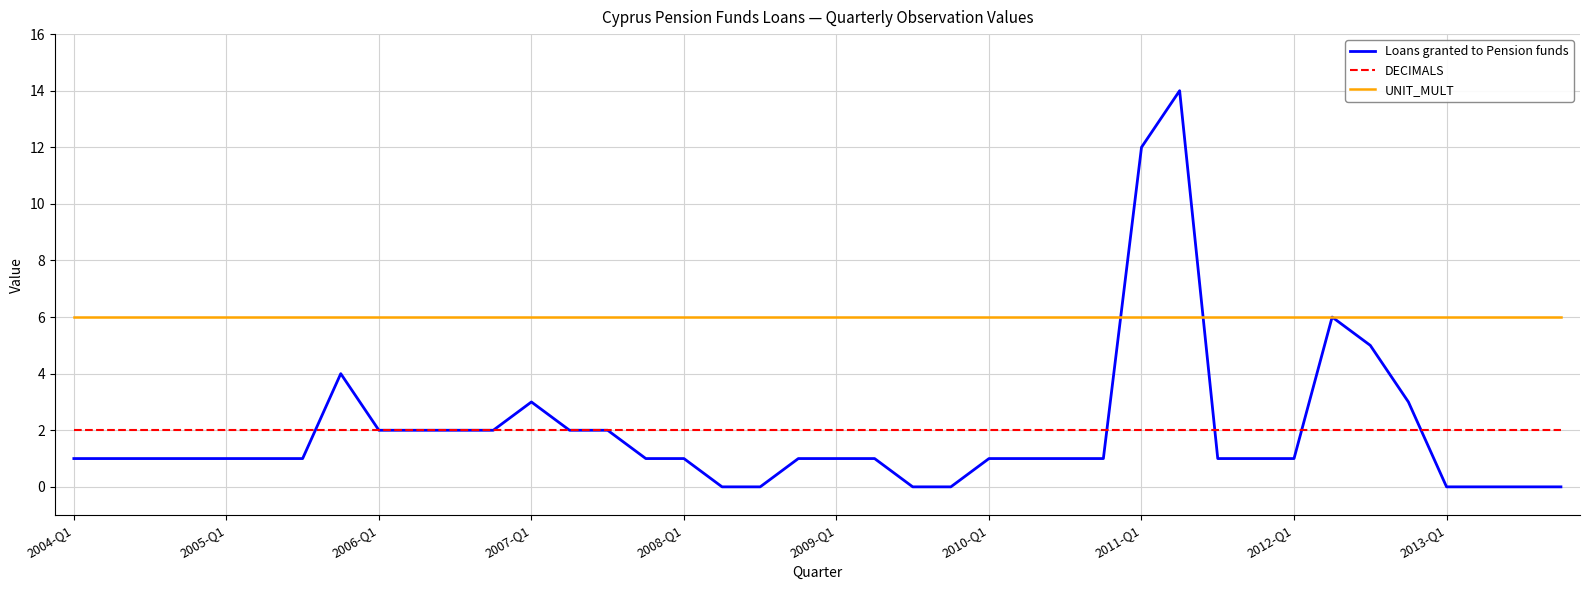

What is the maximum value shown in the chart?

14